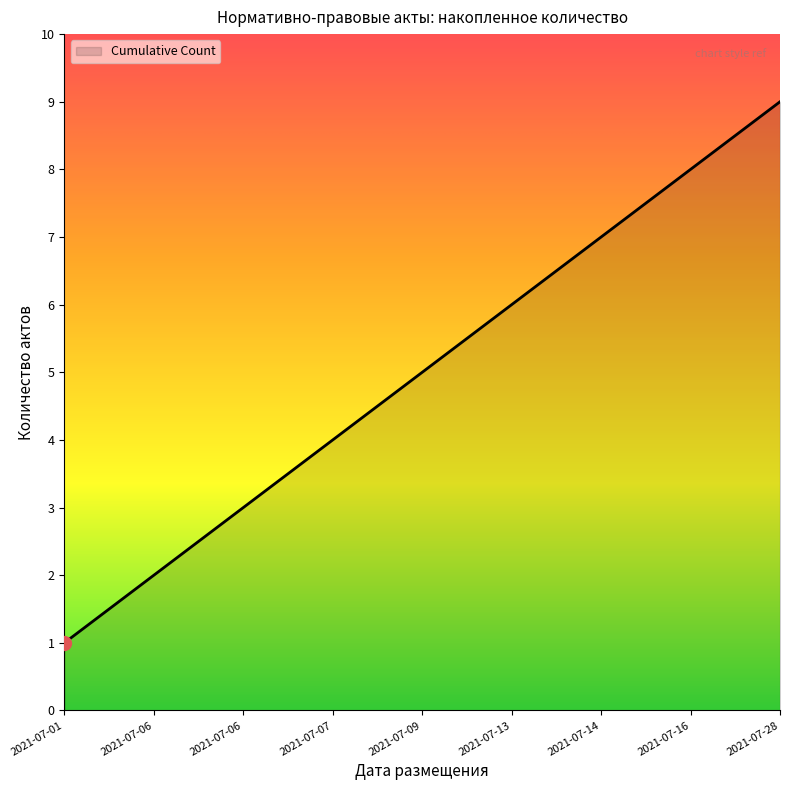

Does the chart display data point markers on the line(s)?

No